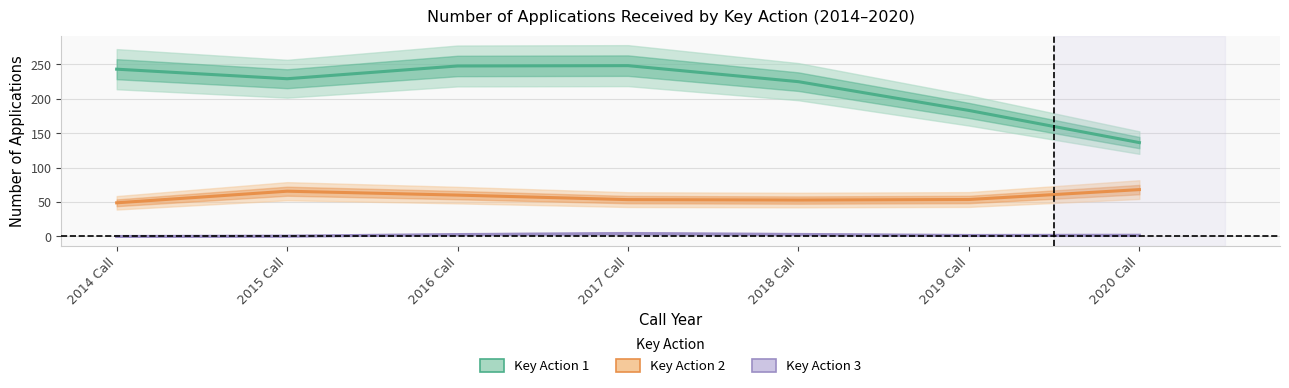

What is the maximum value for Key Action 1?

248.1